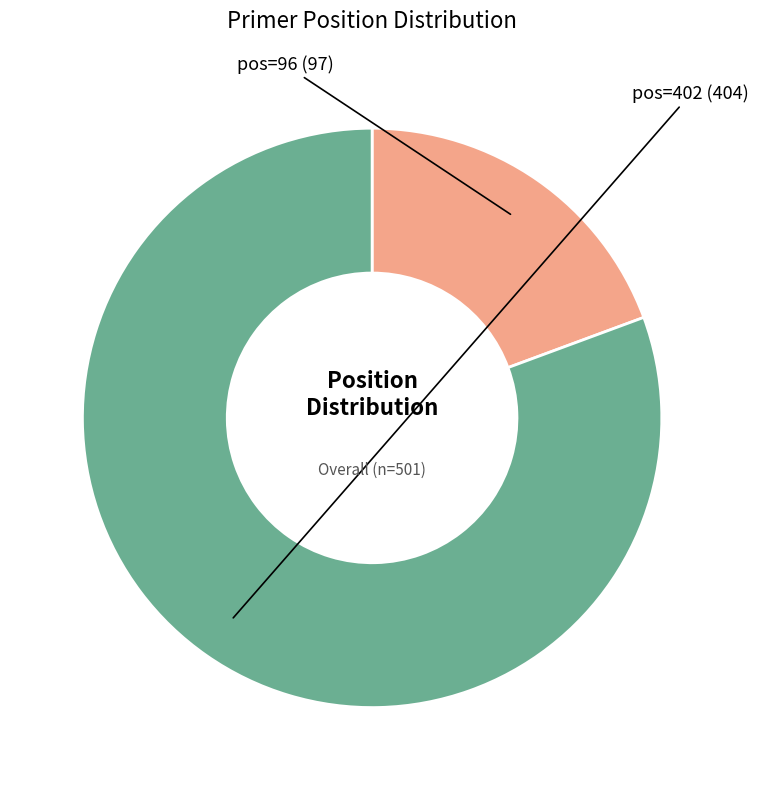

Does any single category account for the majority?

Yes